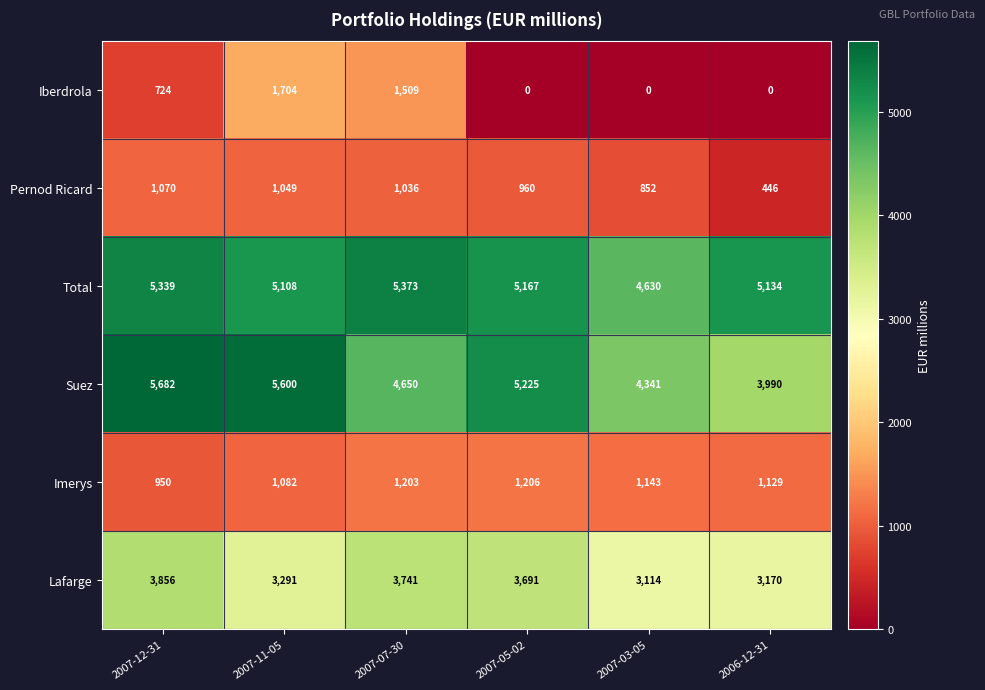

Between 2007-05-02 and 2006-12-31, which series saw the biggest shift?

Suez